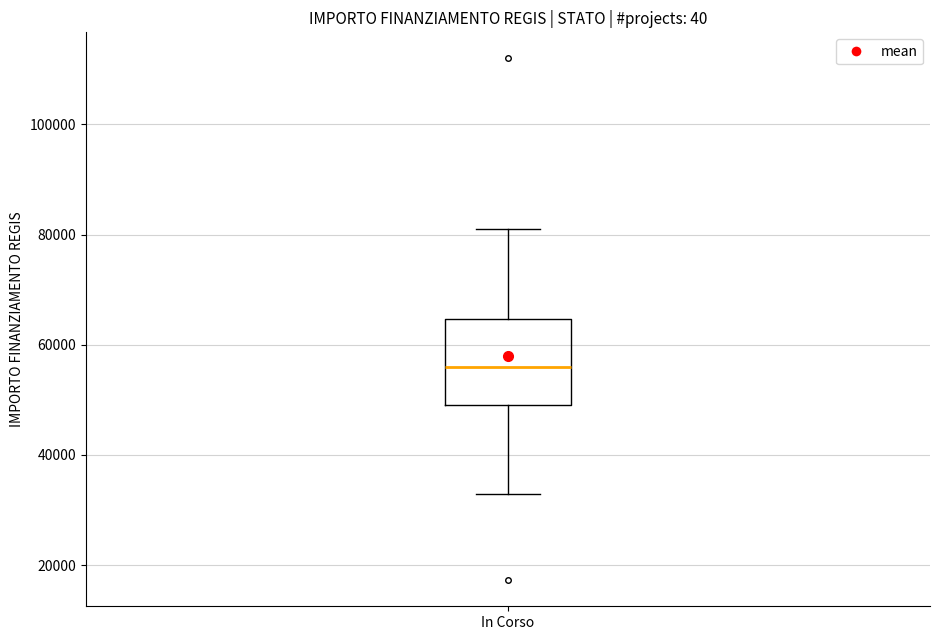

Where does the median line of the box for In Corso sit on the y-axis? The values are not printed on the chart, so give them approximately, as read against the axis.

56000